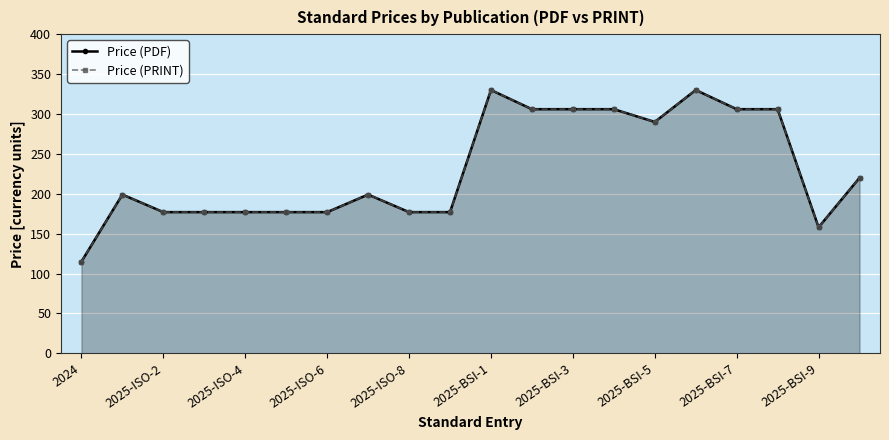

True or false: Price (PRINT) and Price (PDF) intersect in this chart.

False